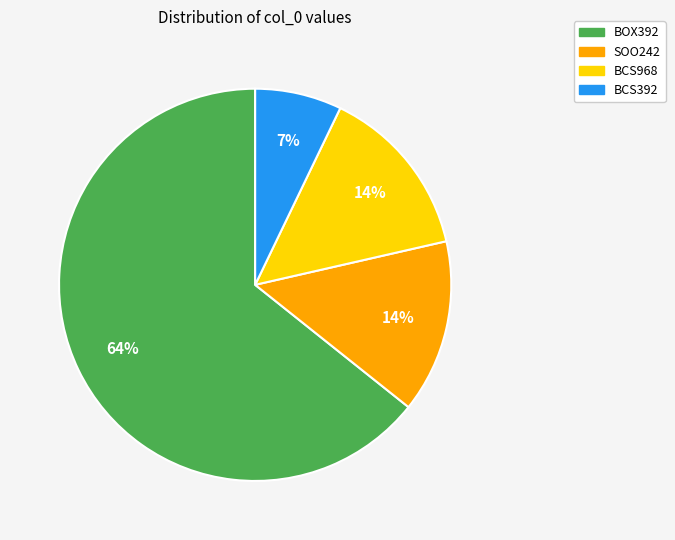

Is it true that SOO242 is 14% of the pie?

True